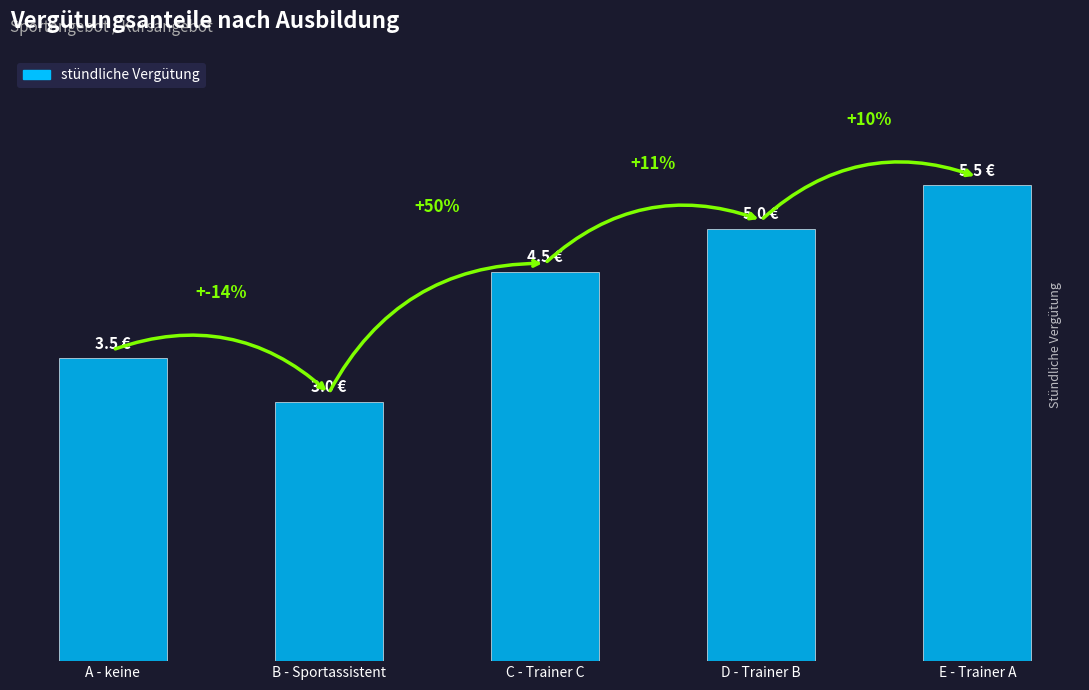

Rank the categories by value from lowest to highest.

B - Sportassistent, A - keine, C - Trainer C, D - Trainer B, E - Trainer A